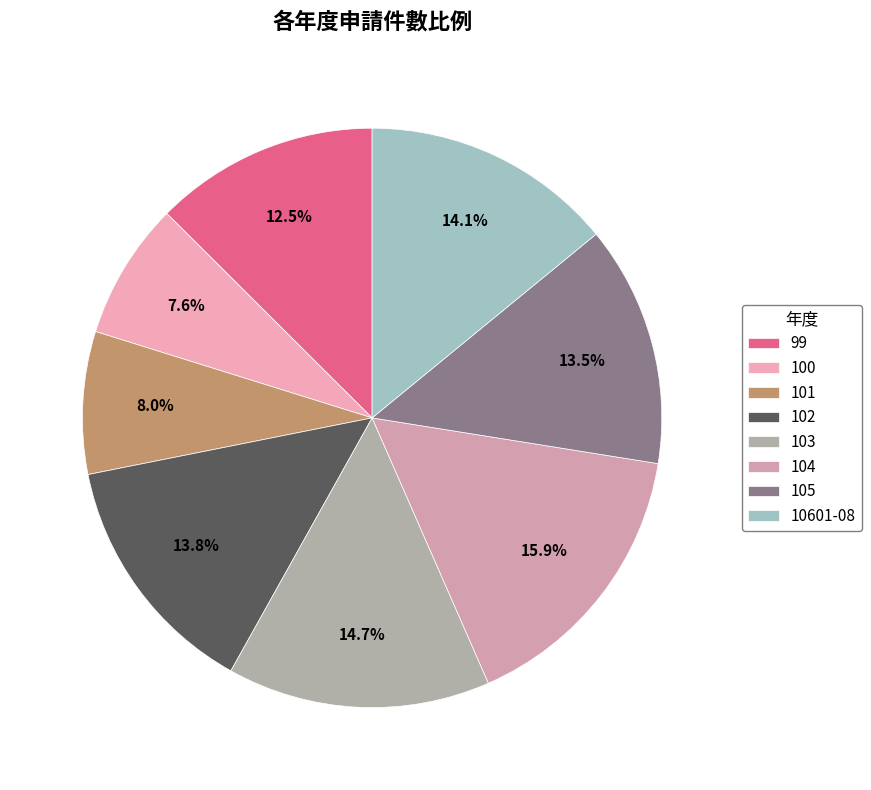

How many slices are in this pie chart?

8